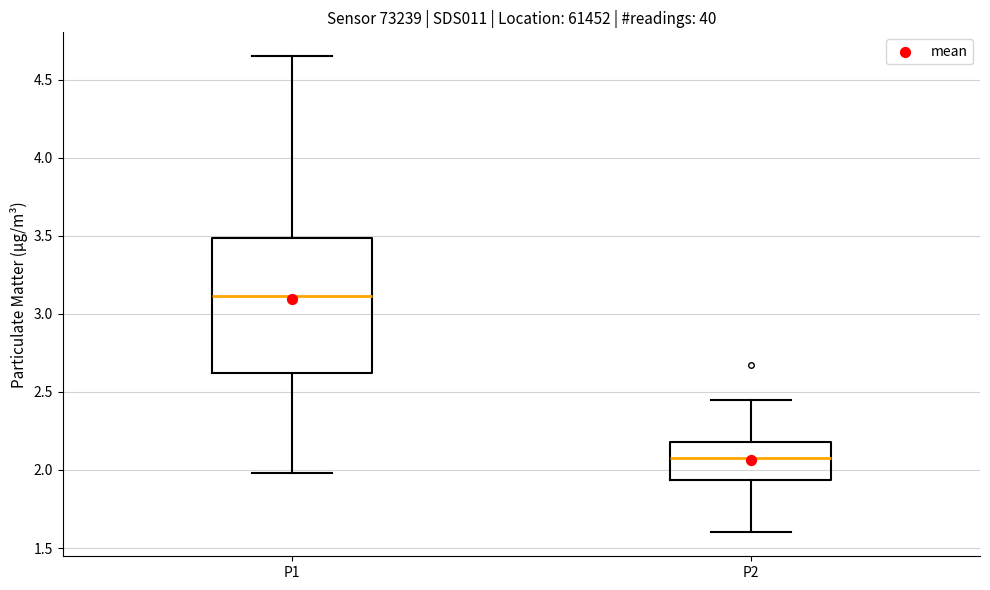

Which box is the tallest, from its lower edge to its upper edge?

P1